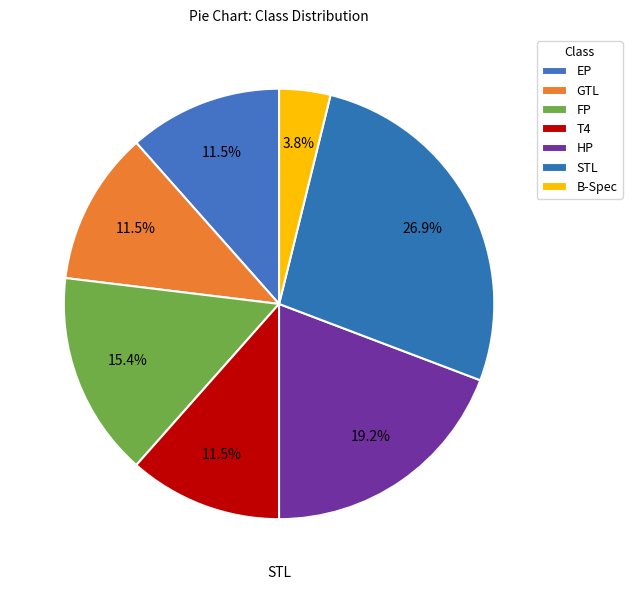

True or false: STL accounts for 27% of the total.

True